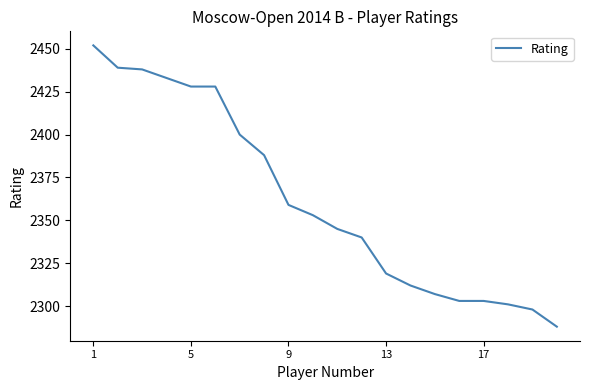

What is the greatest value displayed?

2452